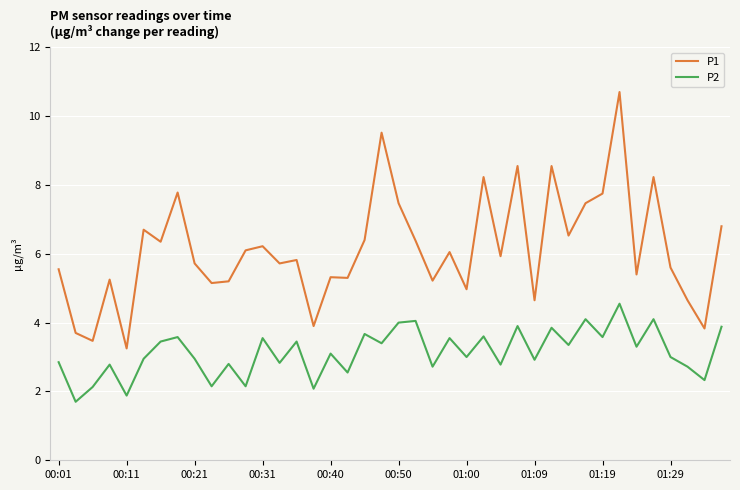

Rank the series by their average value, from highest to lowest.

P1, P2